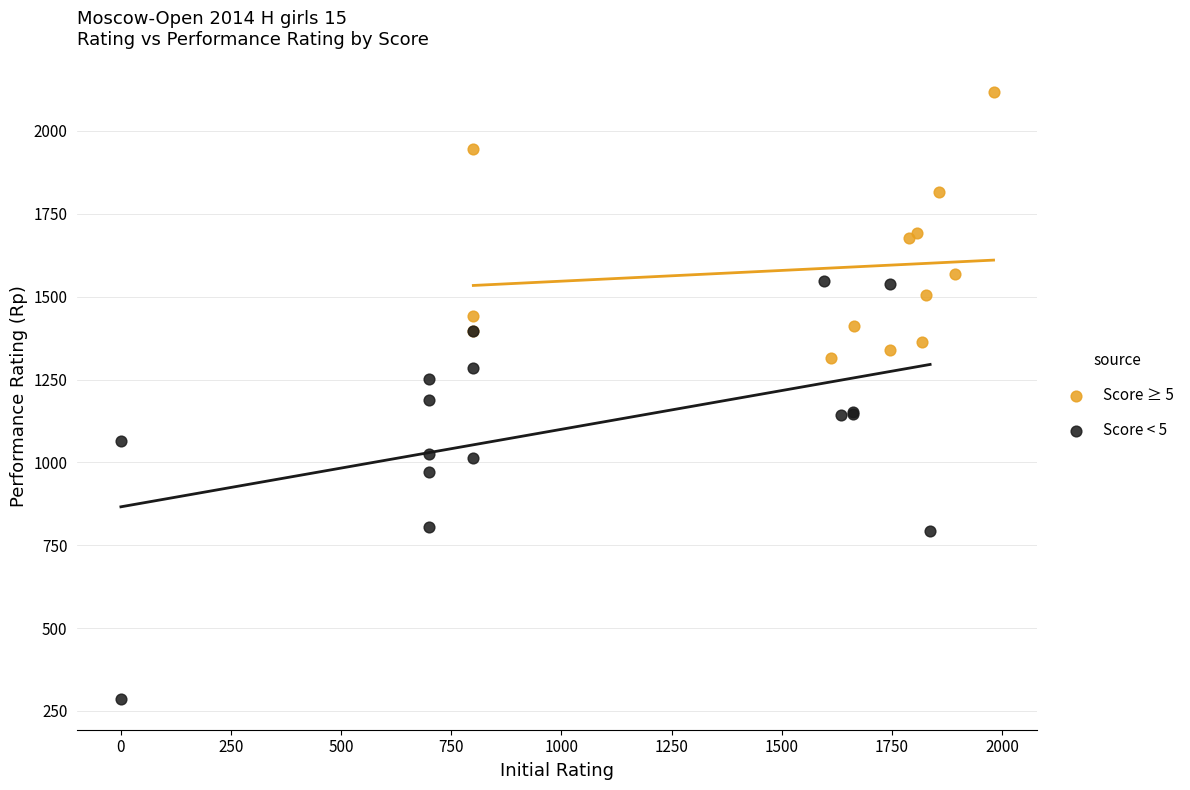

Which series has the largest Y range (max minus min)?

Score < 5